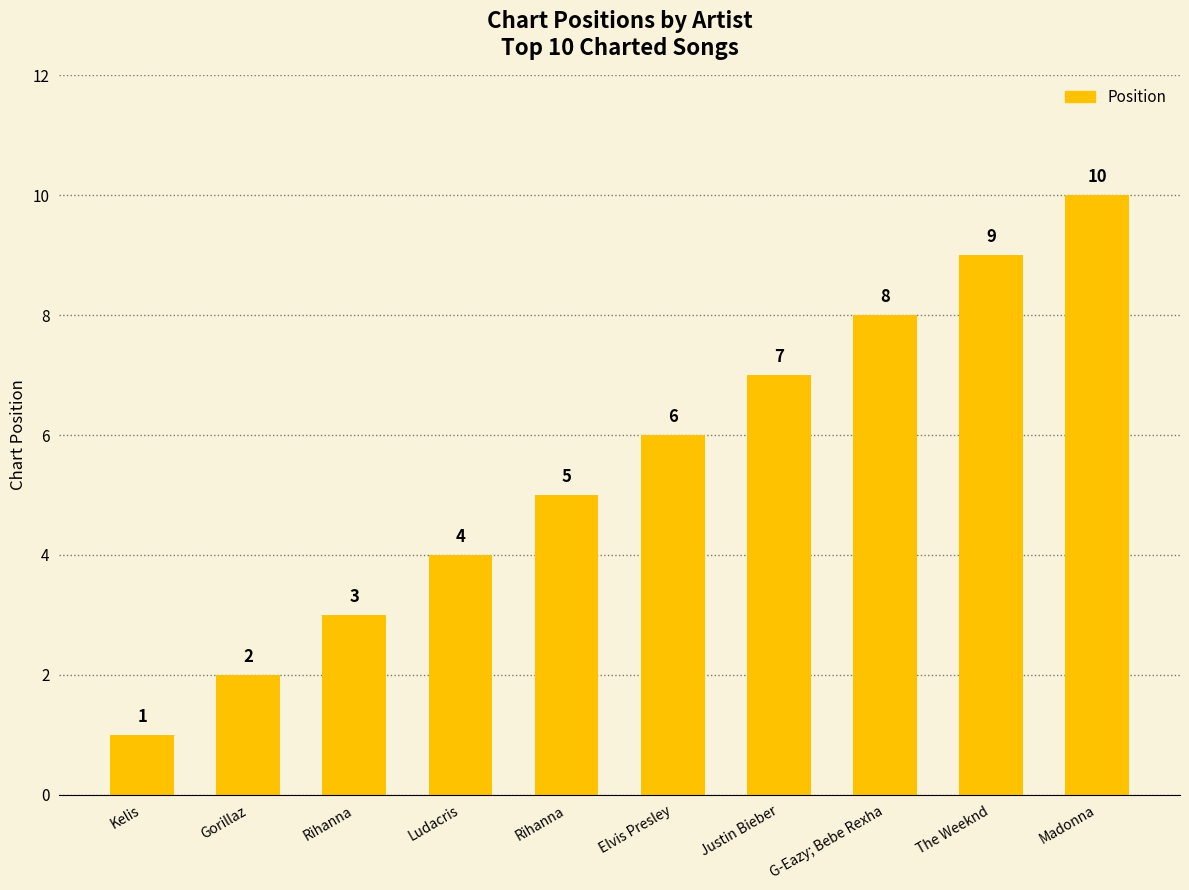

List the labels in order of value, smallest first.

Kelis, Gorillaz, Rihanna, Ludacris, Rihanna, Elvis Presley, Justin Bieber, G-Eazy; Bebe Rexha, The Weeknd, Madonna